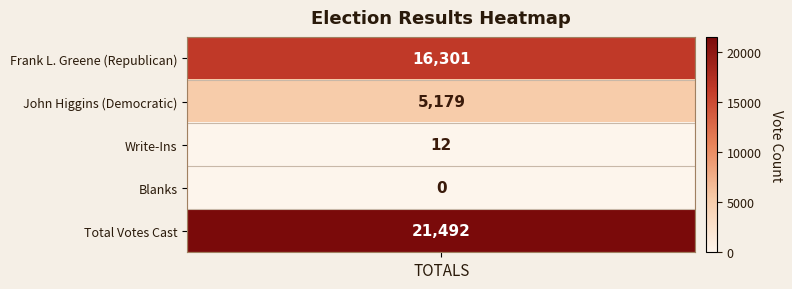

Rank the categories by value from lowest to highest.

Blanks, Write-Ins, John Higgins (Democratic), Frank L. Greene (Republican), Total Votes Cast